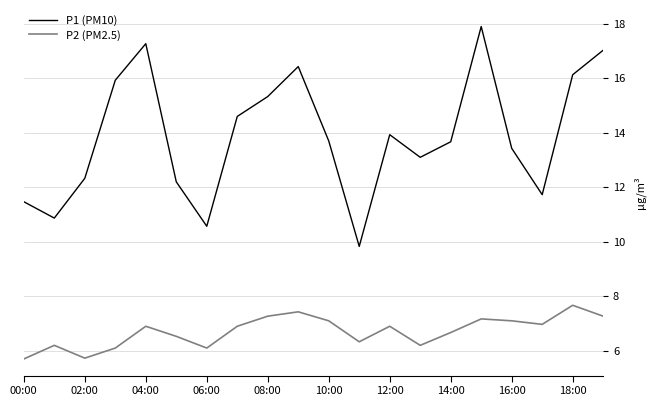

What is the maximum value for P1 (PM10)?

17.9